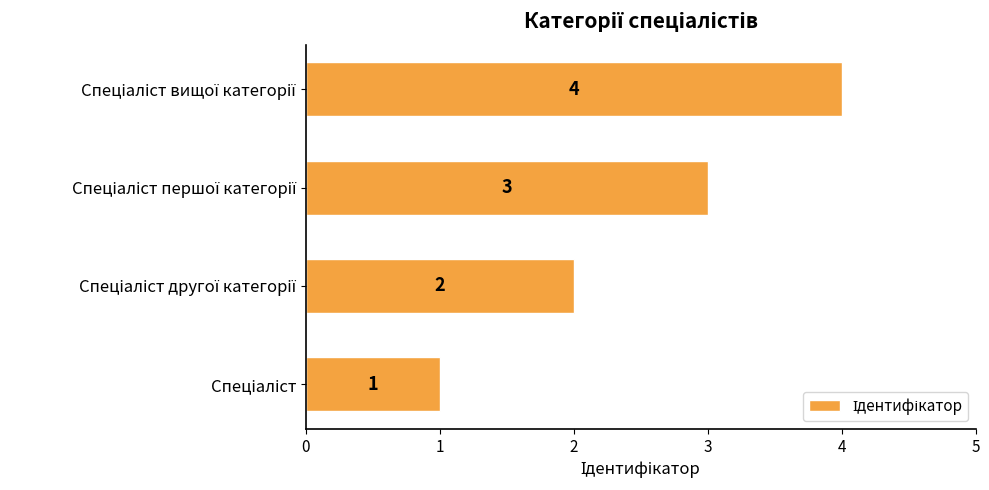

What is the difference between the maximum and minimum values?

3